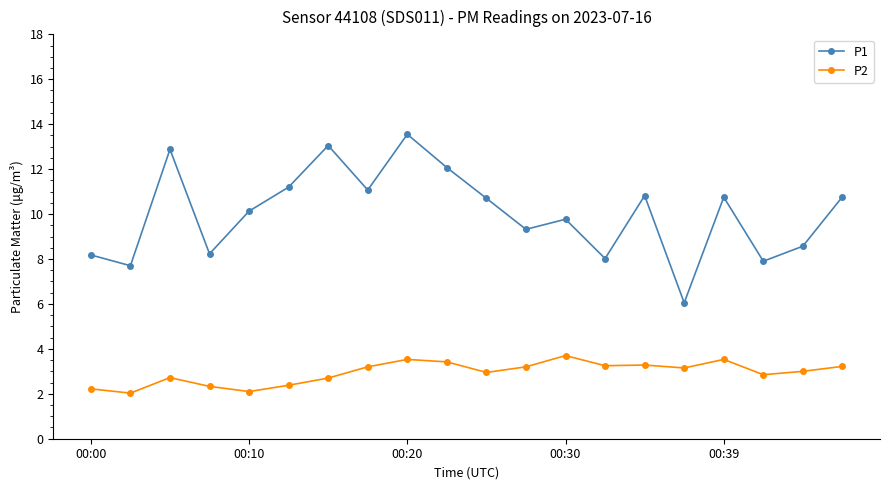

List the series in order of their peak value, lowest first.

P2, P1